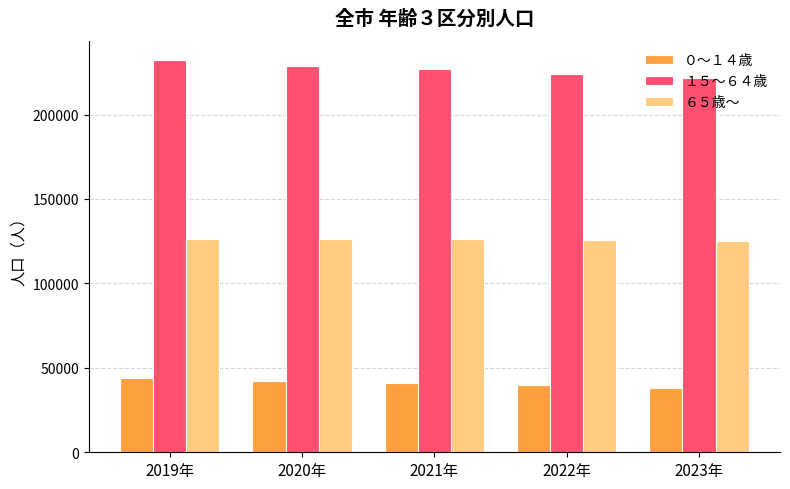

The ６５歳～ series shows 125599 at 2022年. True or false?

True